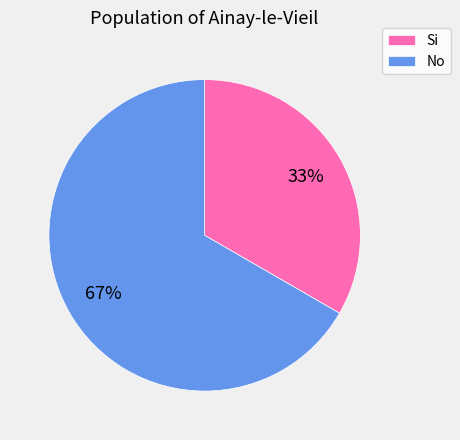

Which has a higher value, Si or No?

No